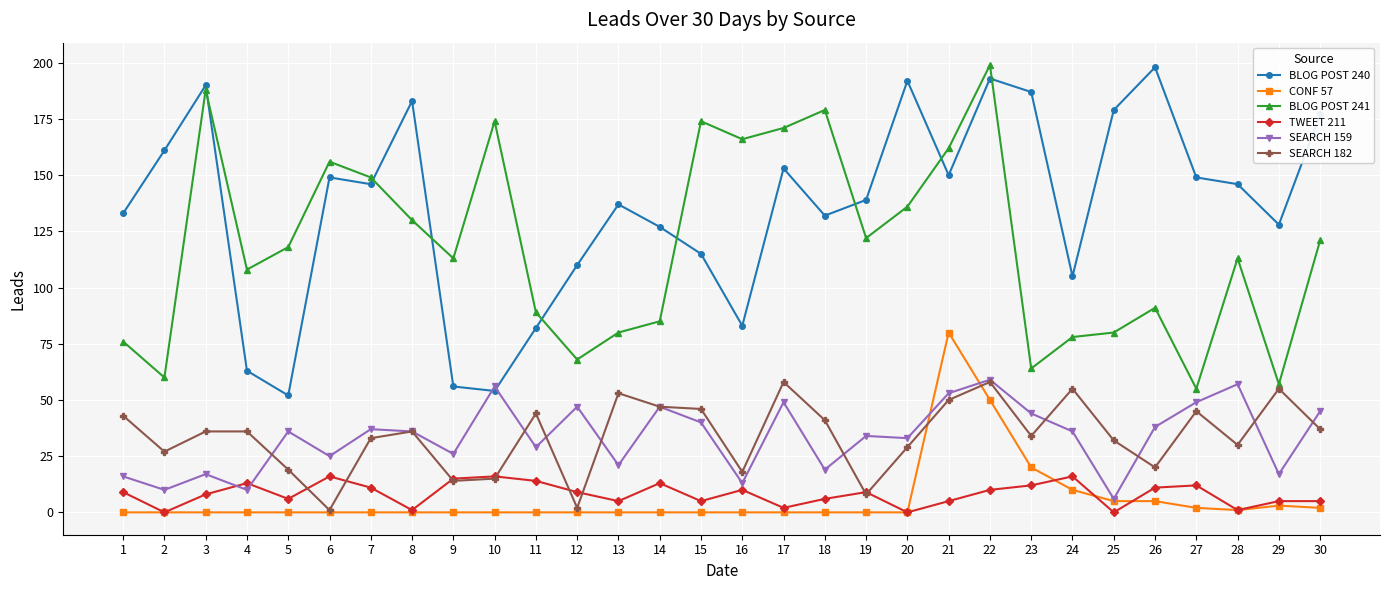

What is the maximum value shown in the chart?

199